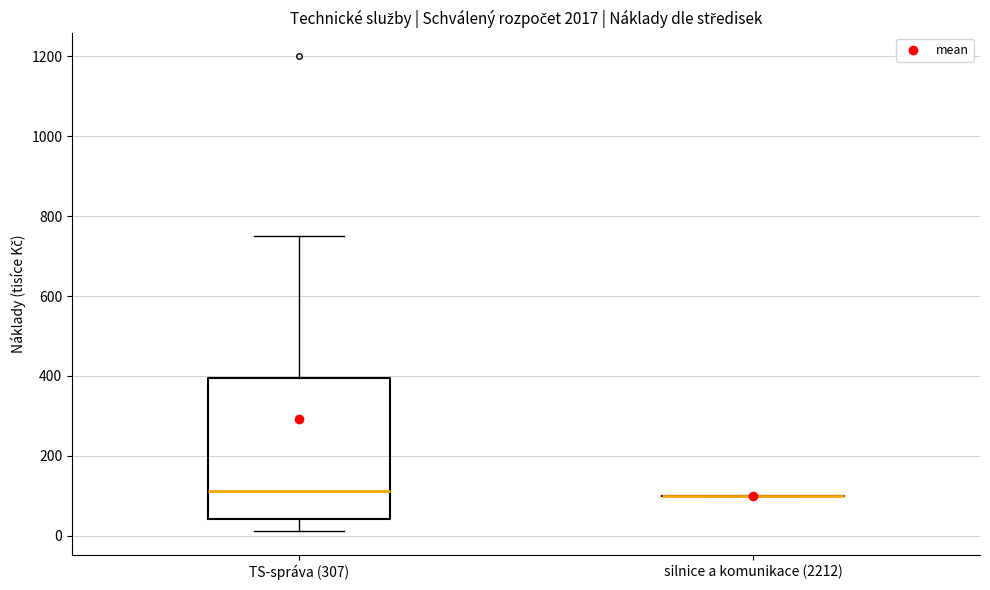

Comparing the boxes themselves (not the whiskers), which one is the tallest?

TS-správa (307)